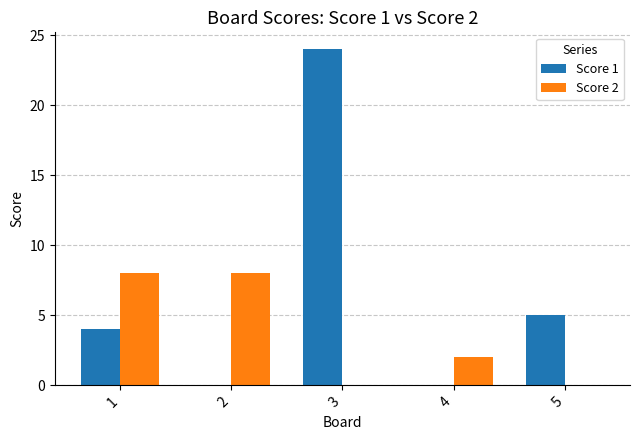

What is the total value across all series at 3?

24